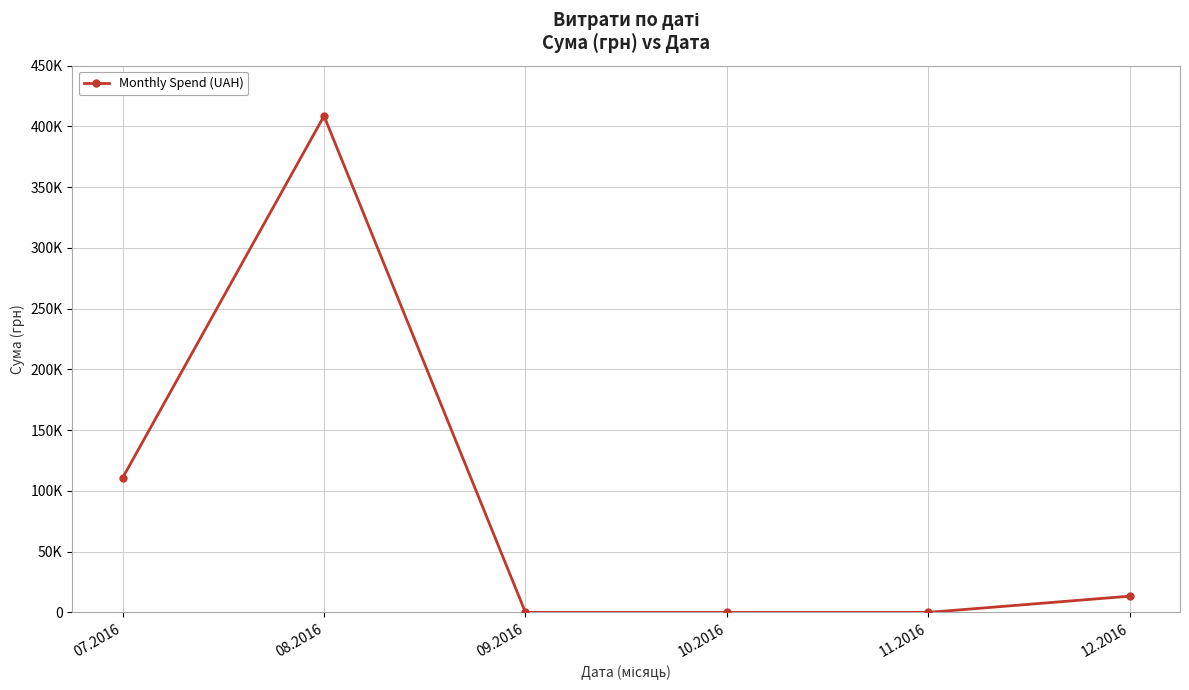

Rank the categories by value from lowest to highest.

09.2016, 10.2016, 11.2016, 12.2016, 07.2016, 08.2016